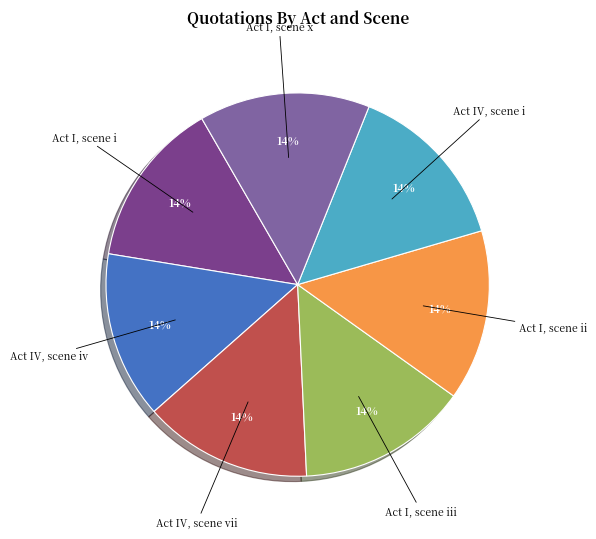

To the nearest percent, what portion does Act IV, scene vii represent?

14%